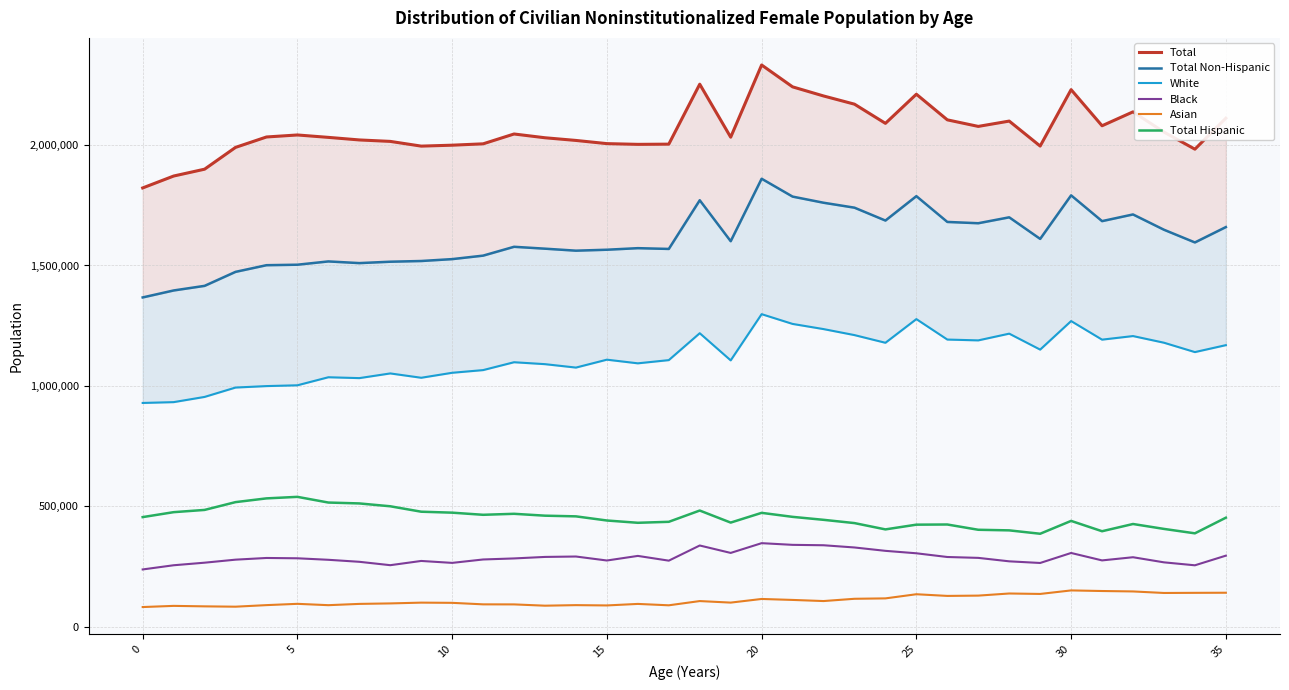

At how many categories does at least one series exceed 2109398?

9